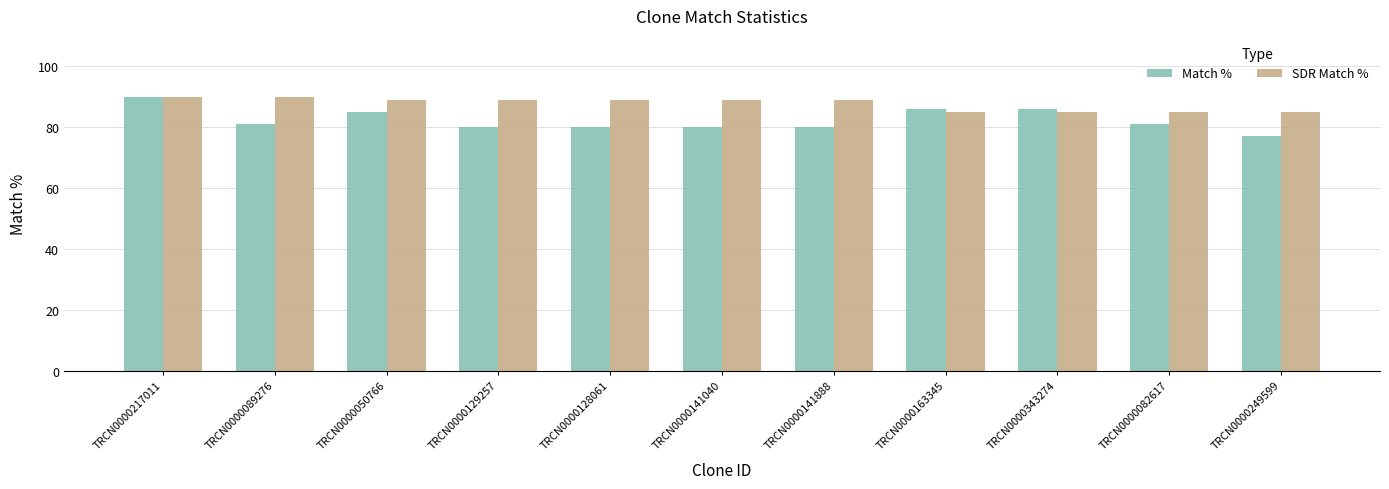

List the series in order of their overall mean, lowest first.

Match %, SDR Match %